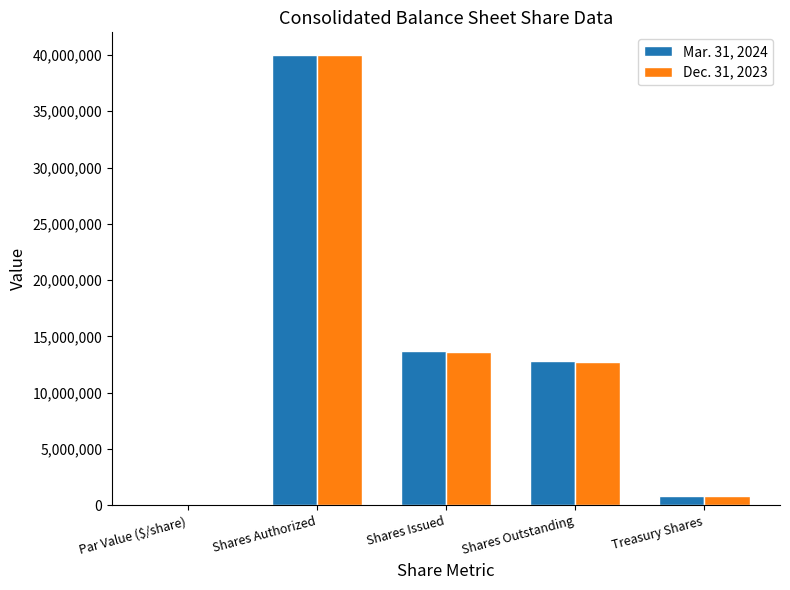

How many groups of bars are there?

5